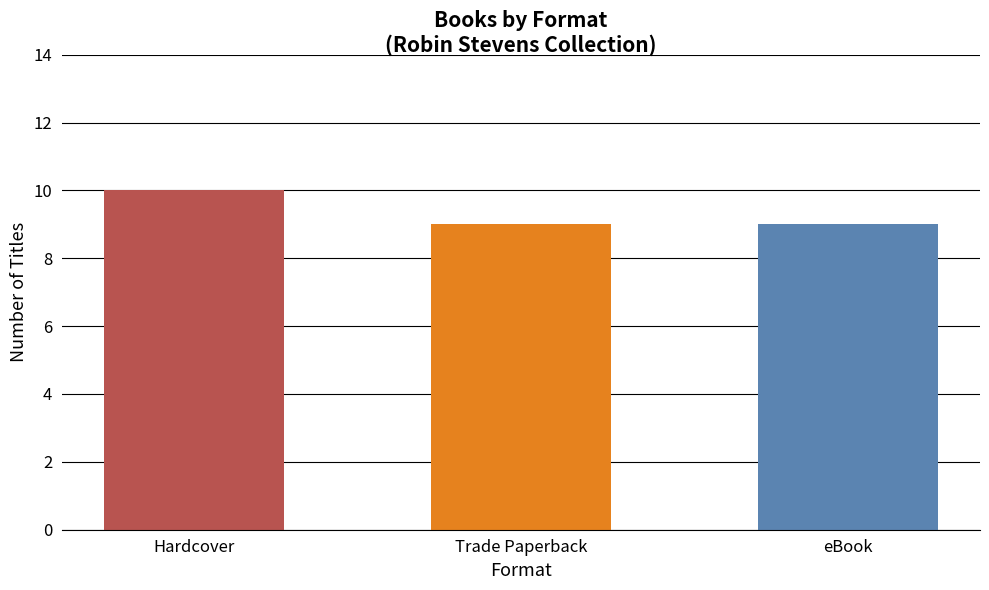

Reading right to left, extract all data points from this chart.

9	9	10